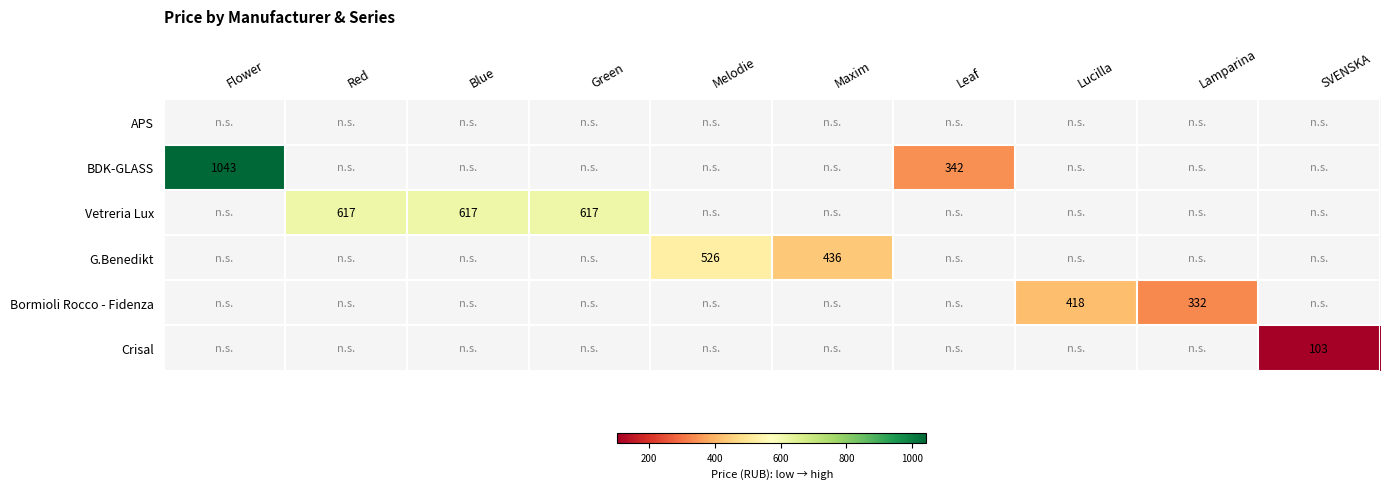

At which category does the chart reach its peak across all series?

Flower